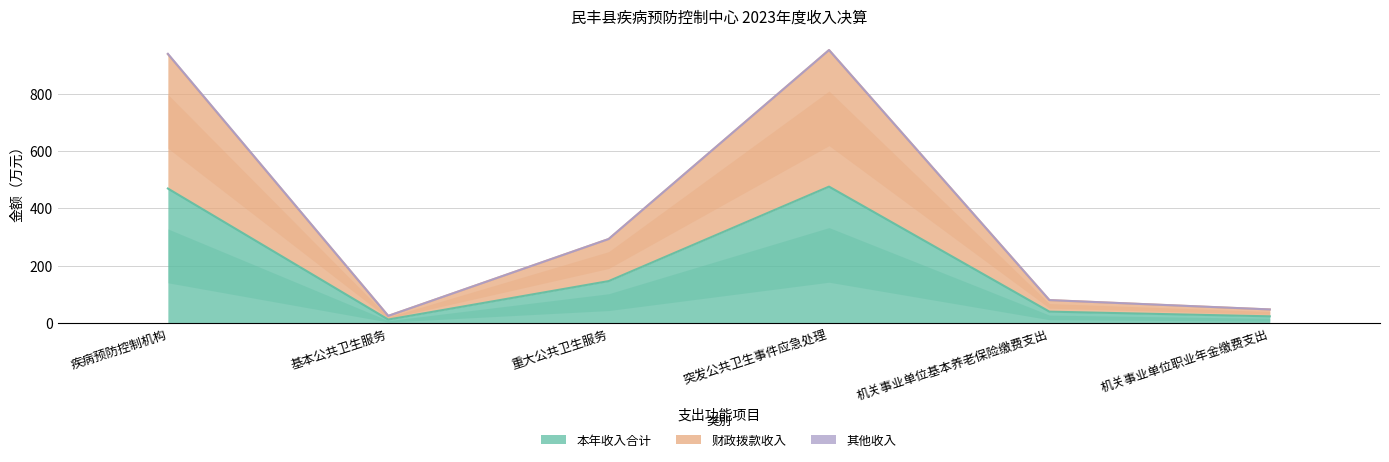

Count the number of categories in the chart.

6